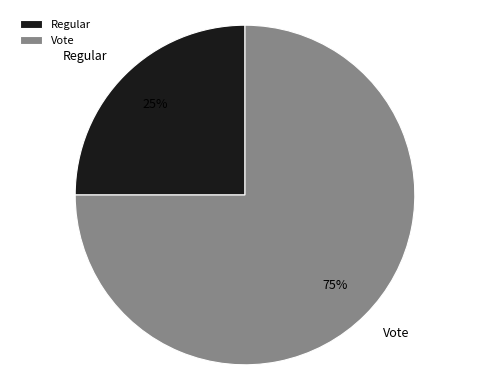

Does Regular account for over 50% of the chart?

No